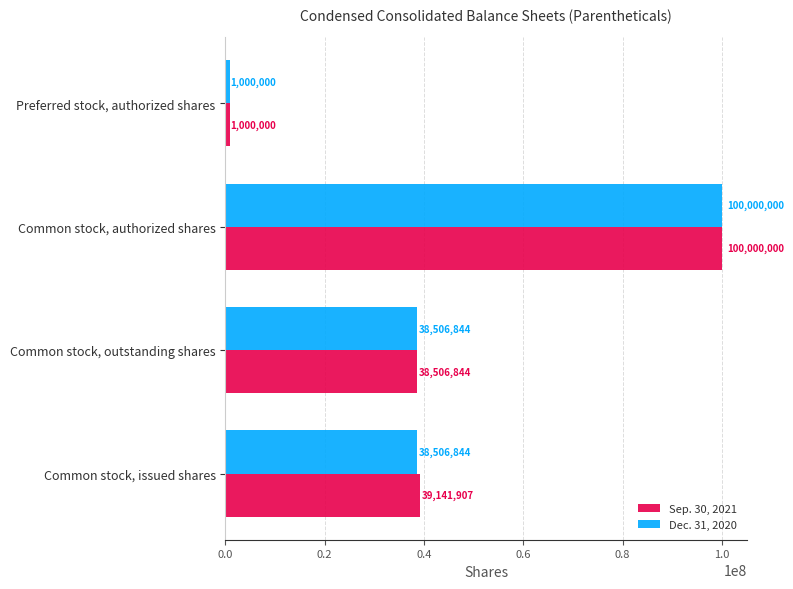

At which label is Sep. 30, 2021 closest to 50500000?

Common stock, issued shares